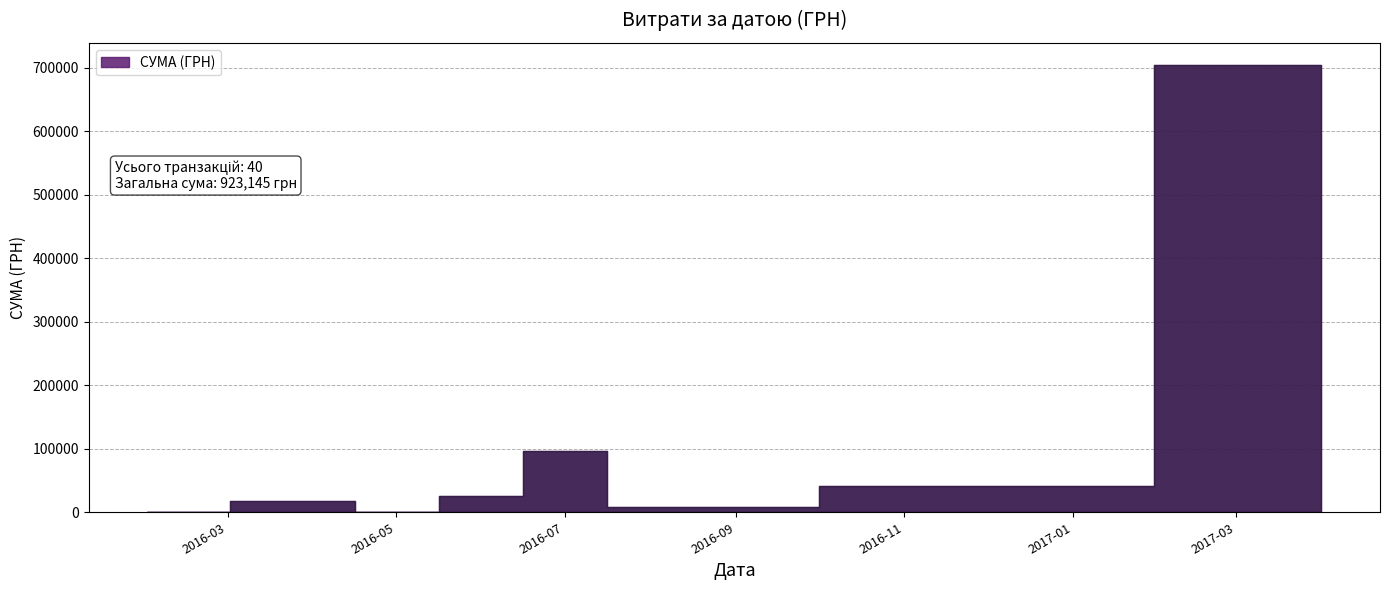

What is the ratio of the value at 15 to the value at 21?

2.5